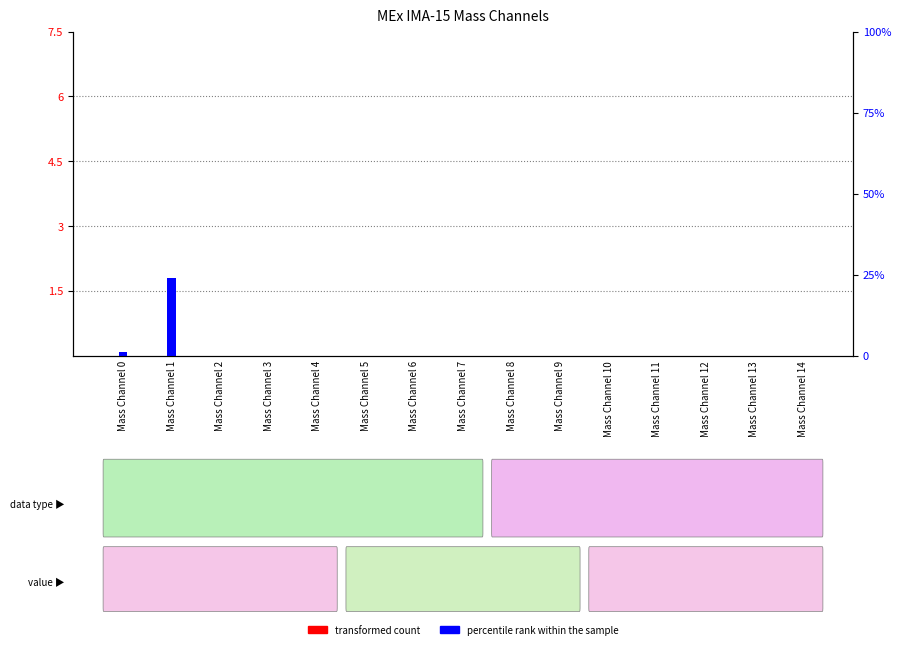

How many values in percentile rank within the sample are above zero?

2